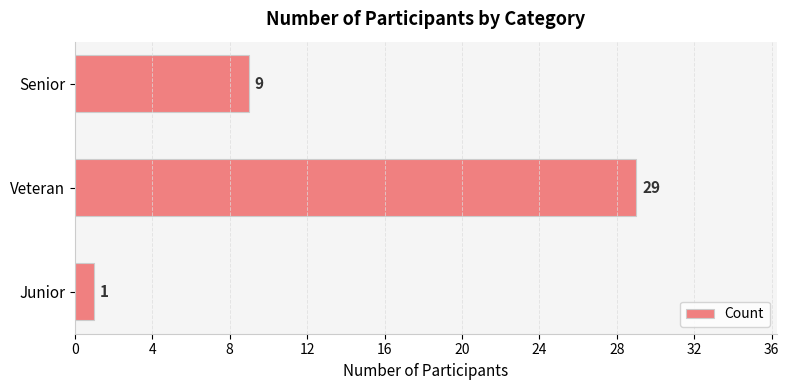

List the labels in order of value, largest first.

Veteran, Senior, Junior